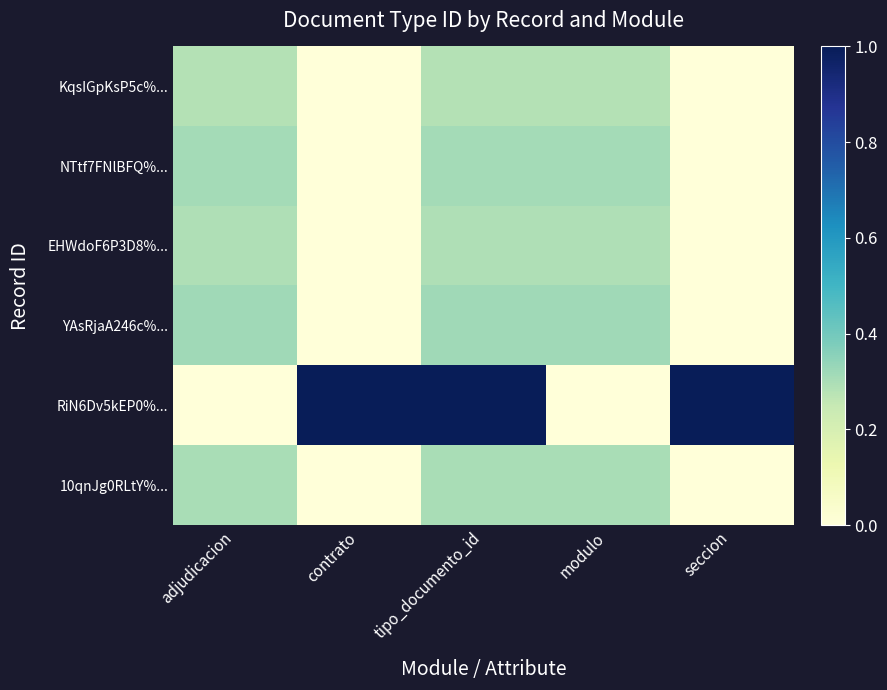

What is the spread (max minus min) of values at adjudicacion?

0.3